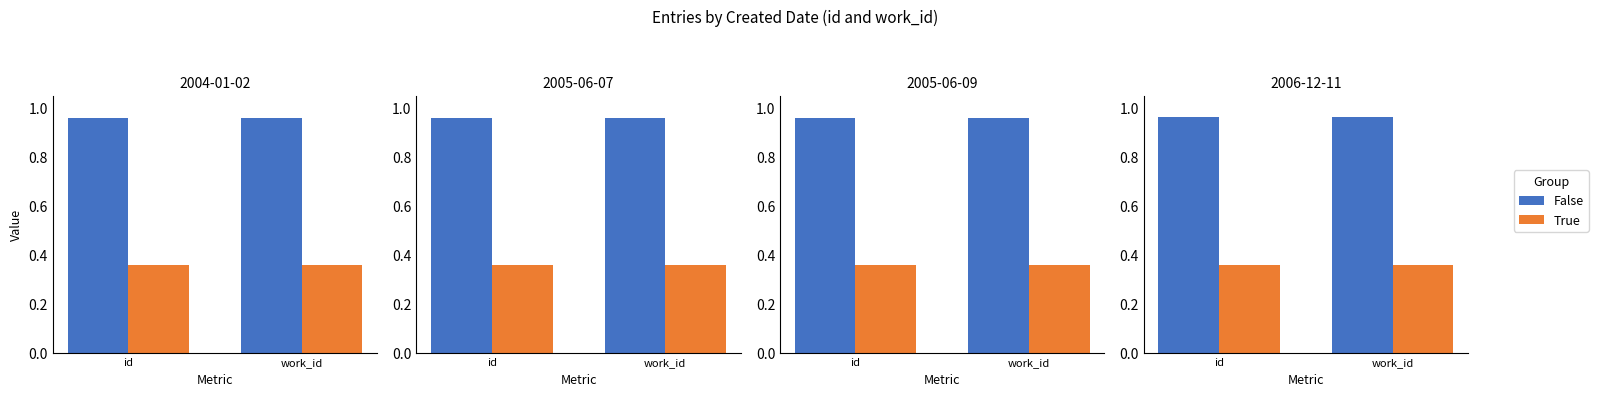

What position from the left is work_id?

2